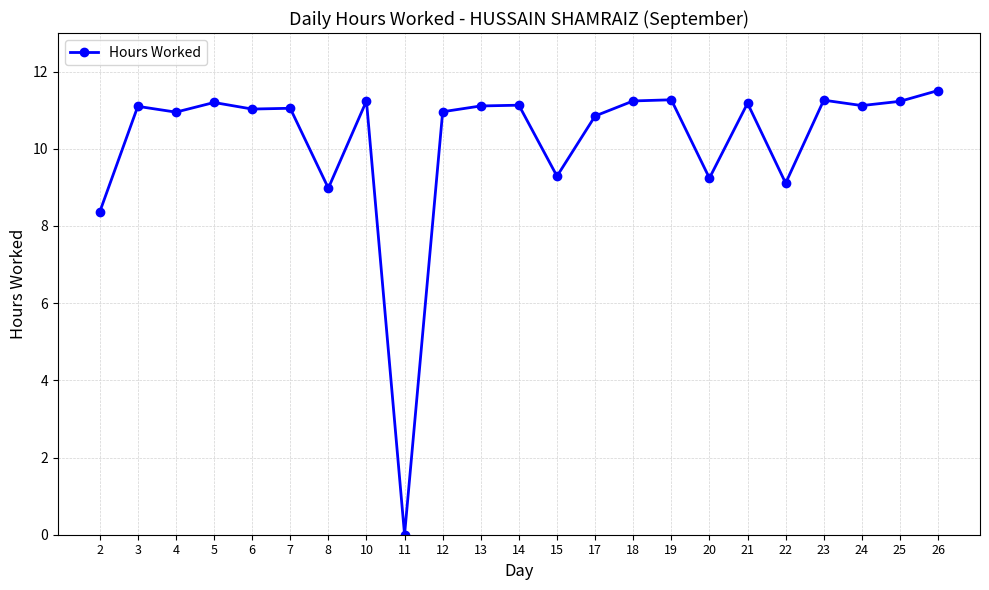

What is the greatest value displayed?

11.5